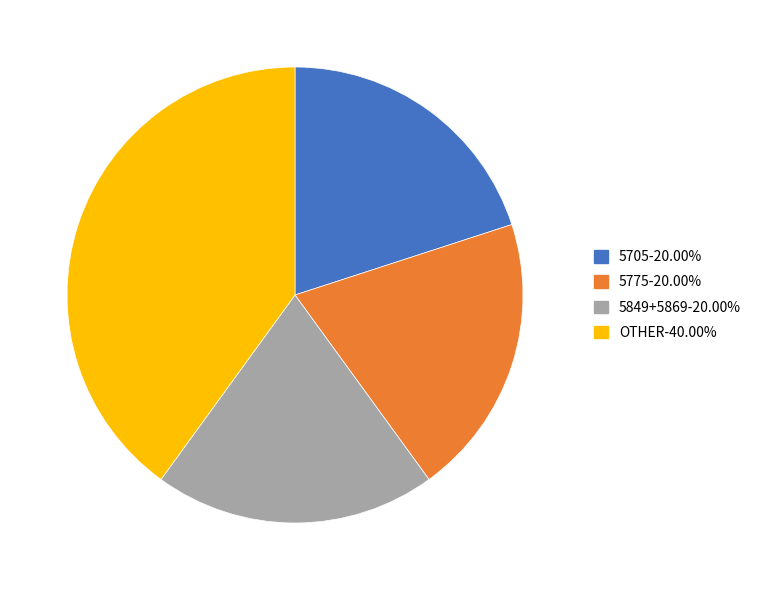

What is the ratio of the value at 5775-20.00% to the value at 5849+5869-20.00%?

1.0